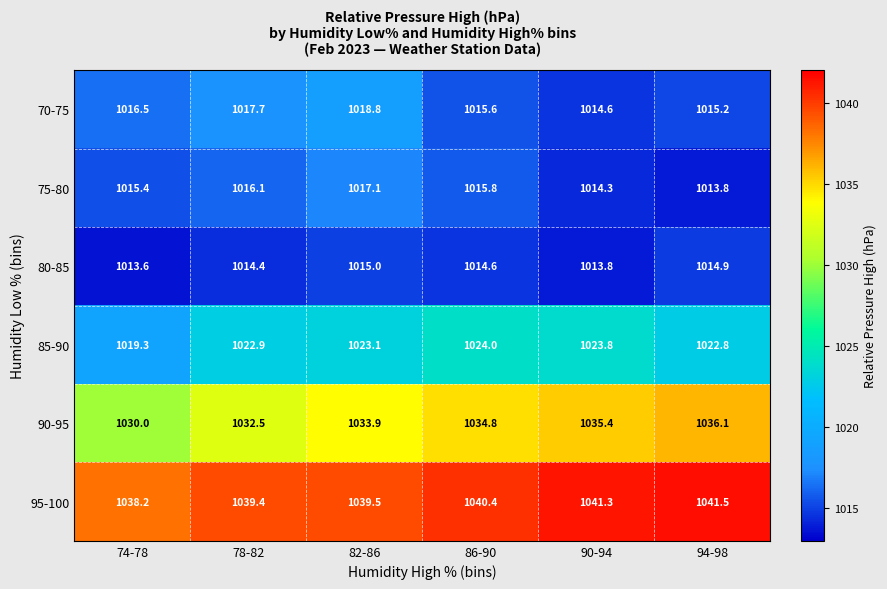

At how many categories does at least one series exceed 1029?

6